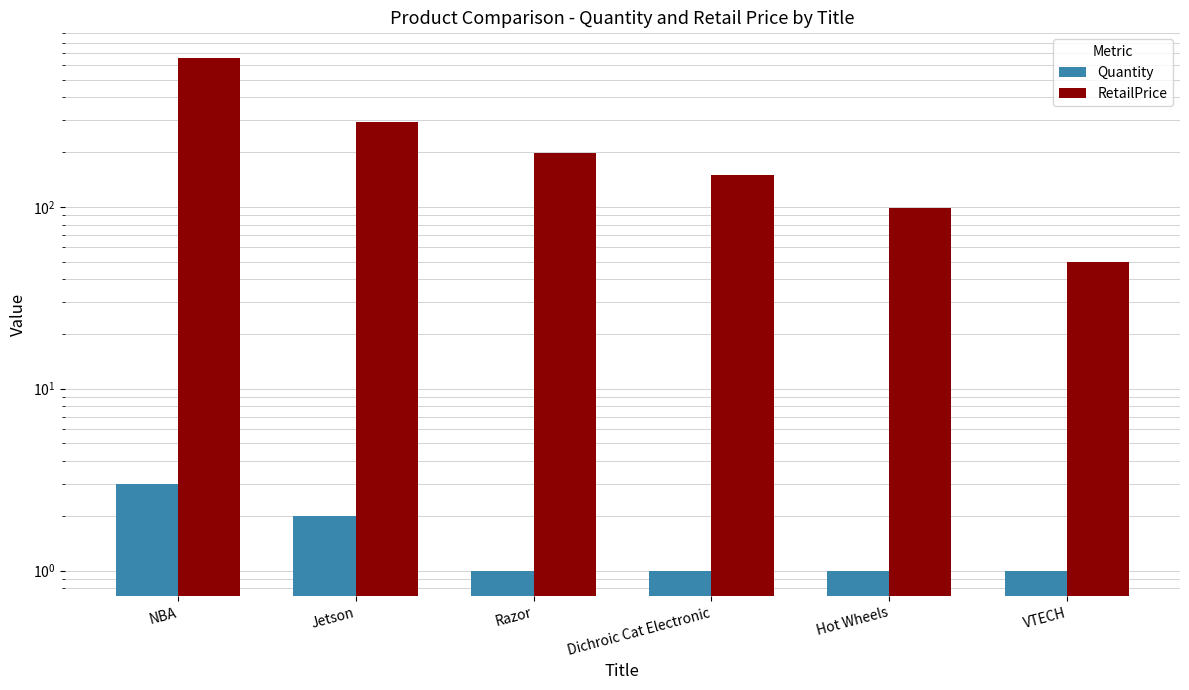

Rank the series at Dichroic Cat Electronic from lowest to highest value.

Quantity, RetailPrice